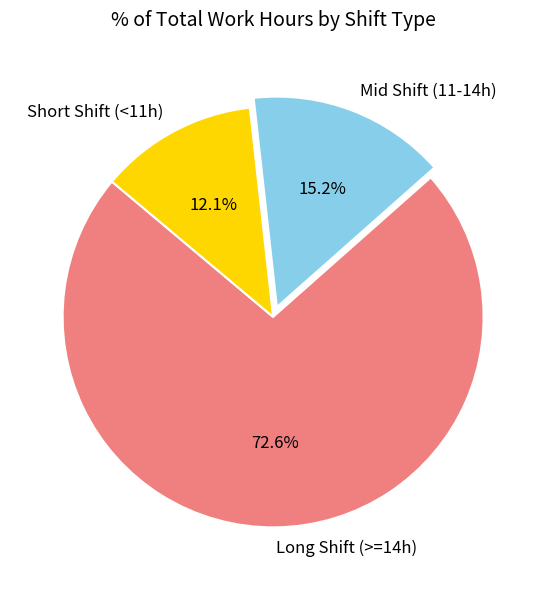

Is there any slice that represents more than half of the pie?

Yes